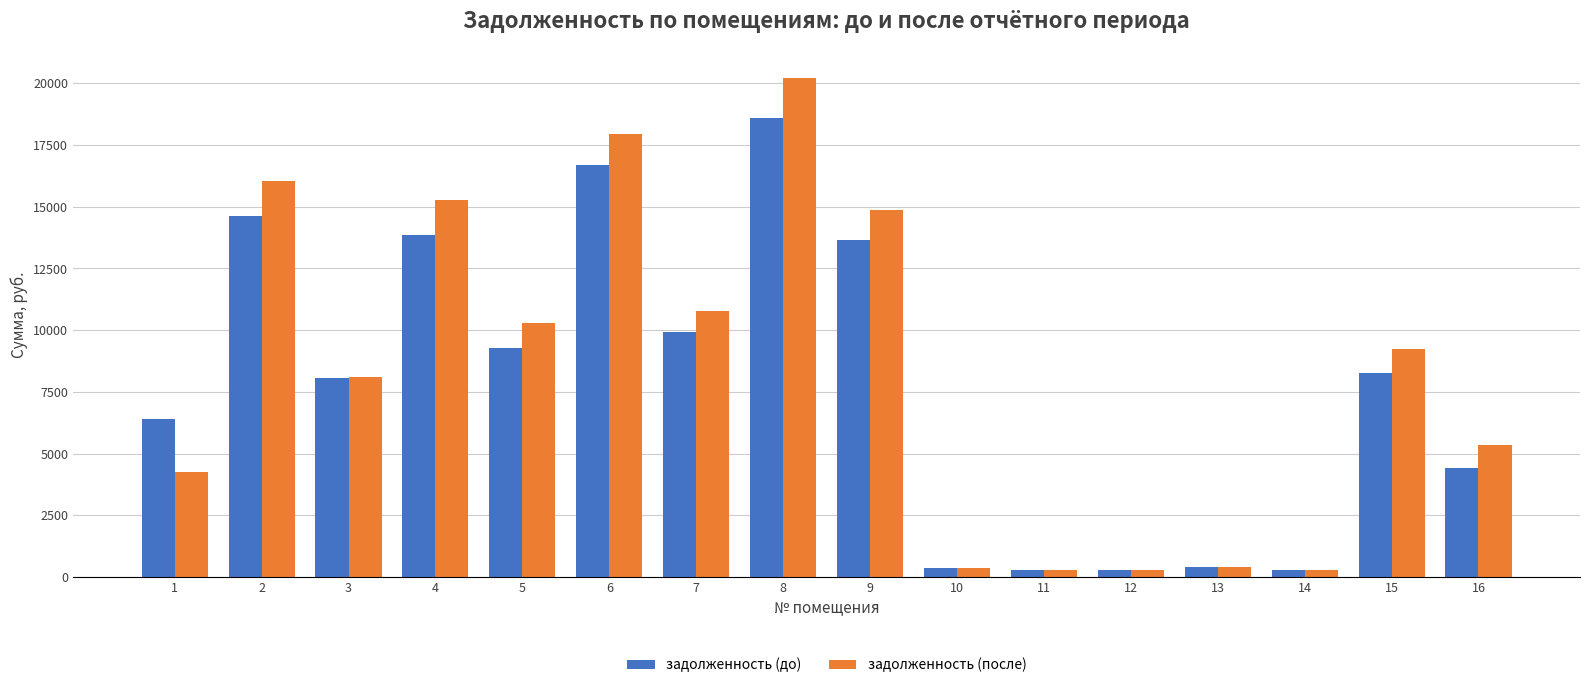

Which series changed the most between 7 and 11?

задолженность (после)